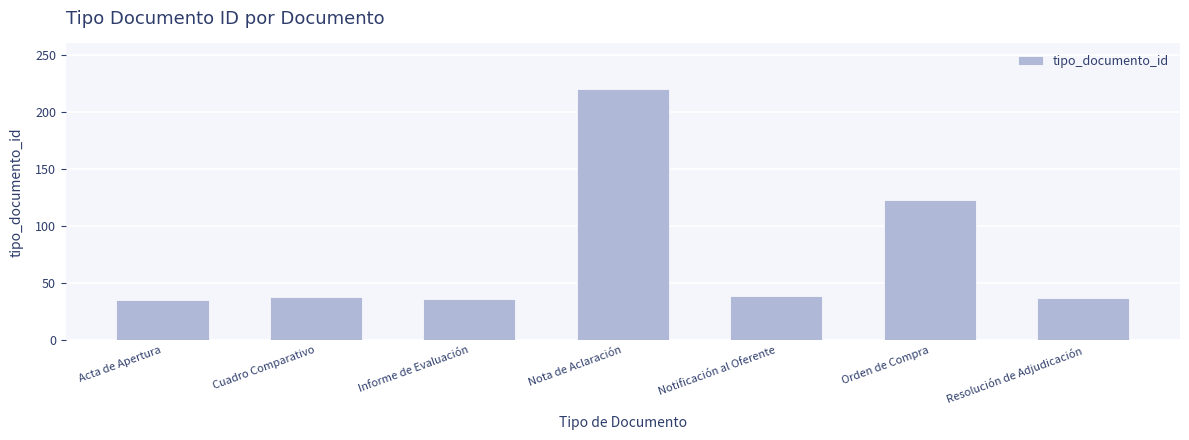

True or false: the data shows 60 at Acta de Apertura.

False